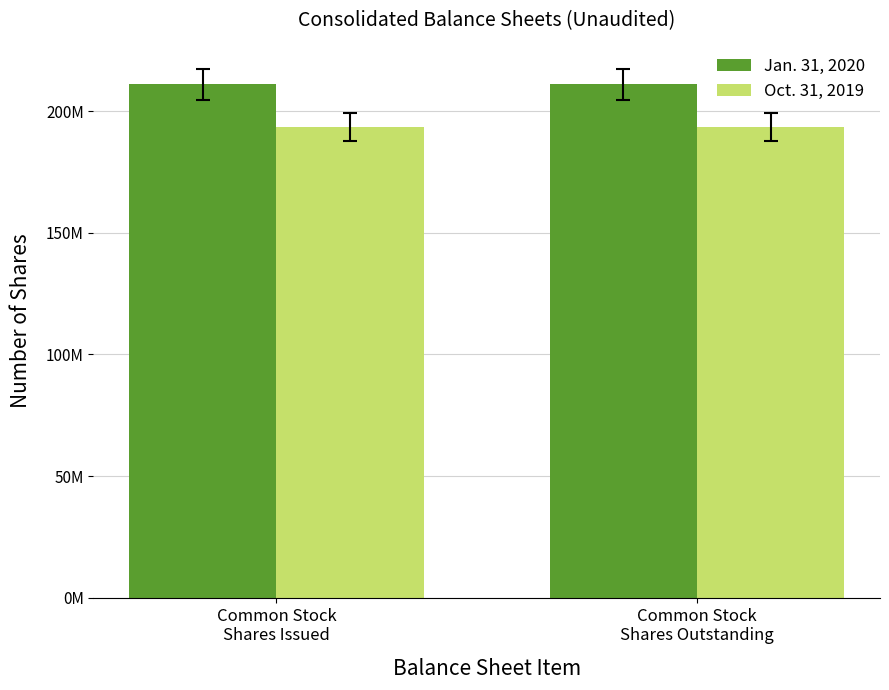

What are all the series names shown in the legend?

Jan. 31, 2020, Oct. 31, 2019